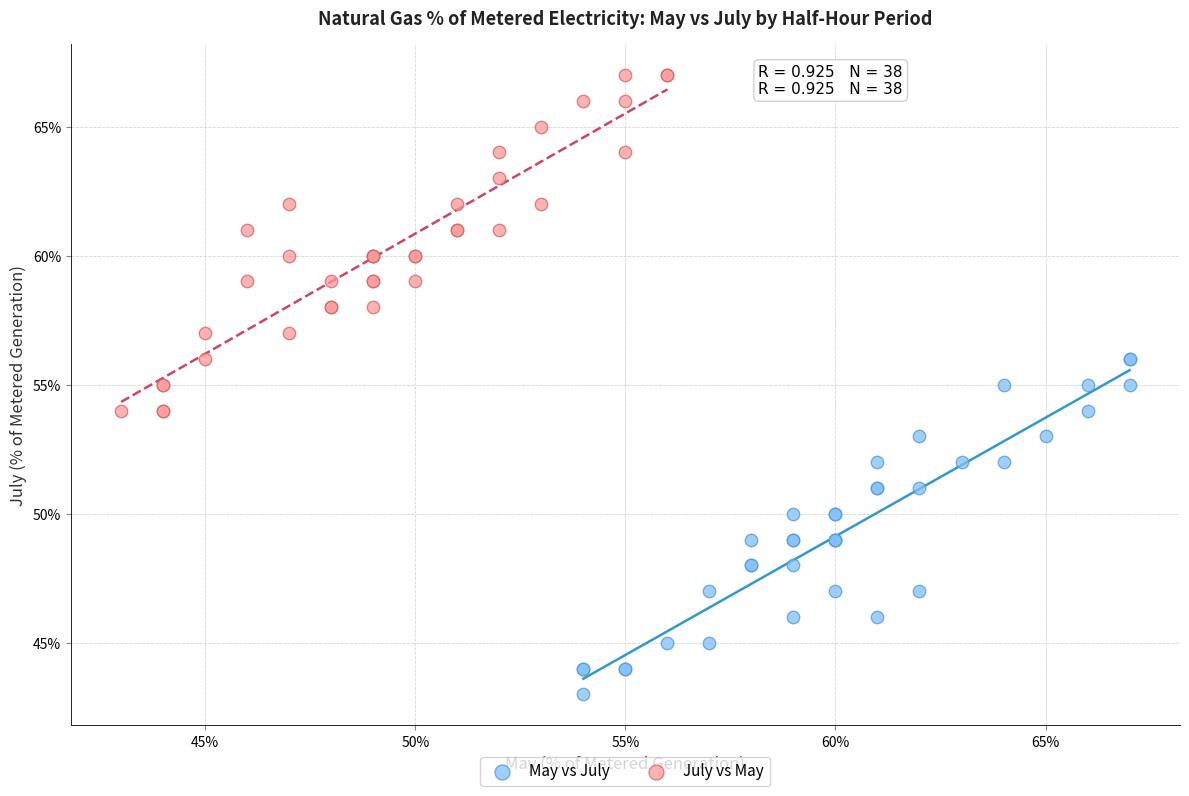

What are all the series names shown in the legend?

May vs July, July vs May